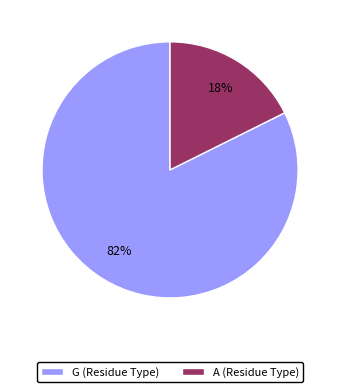

Is A the majority of the pie?

No